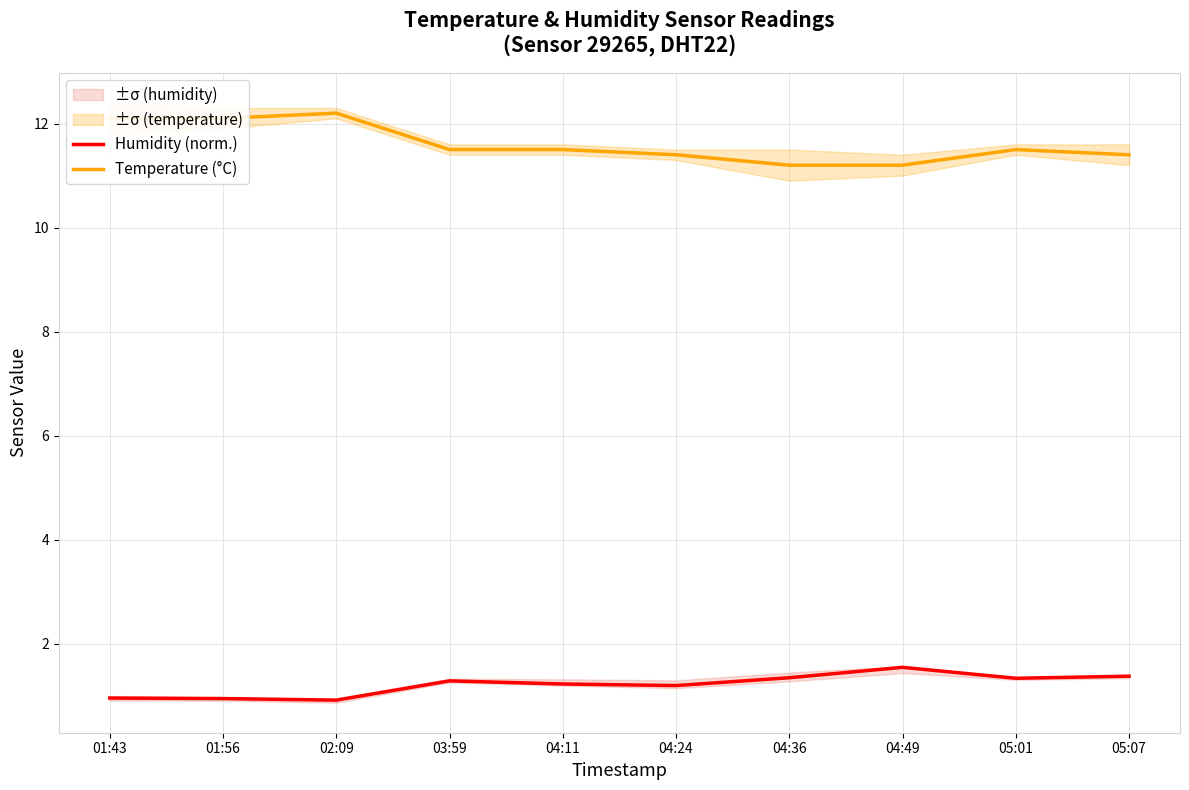

How many categories are shown in the chart?

10